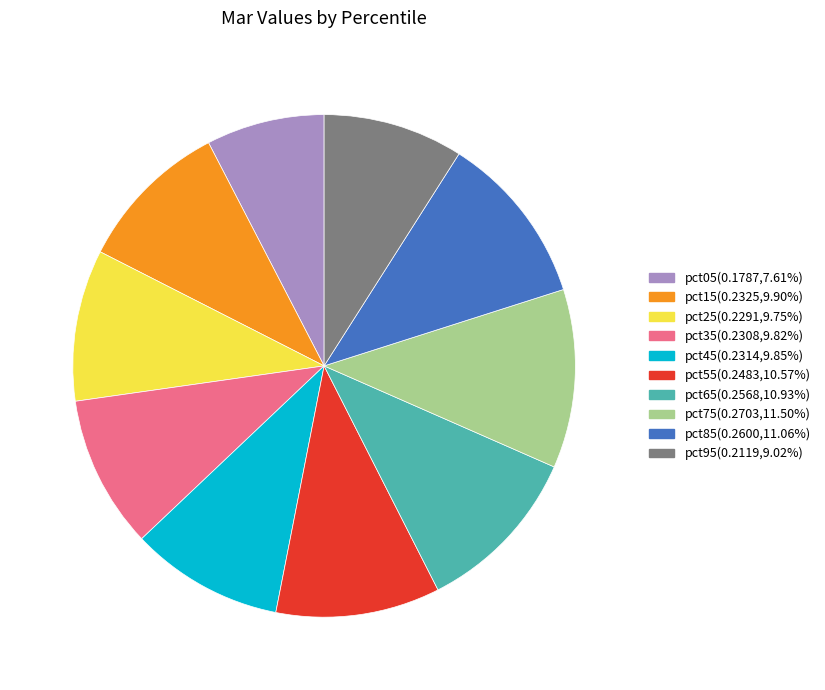

Is pct35 the majority of the pie?

No